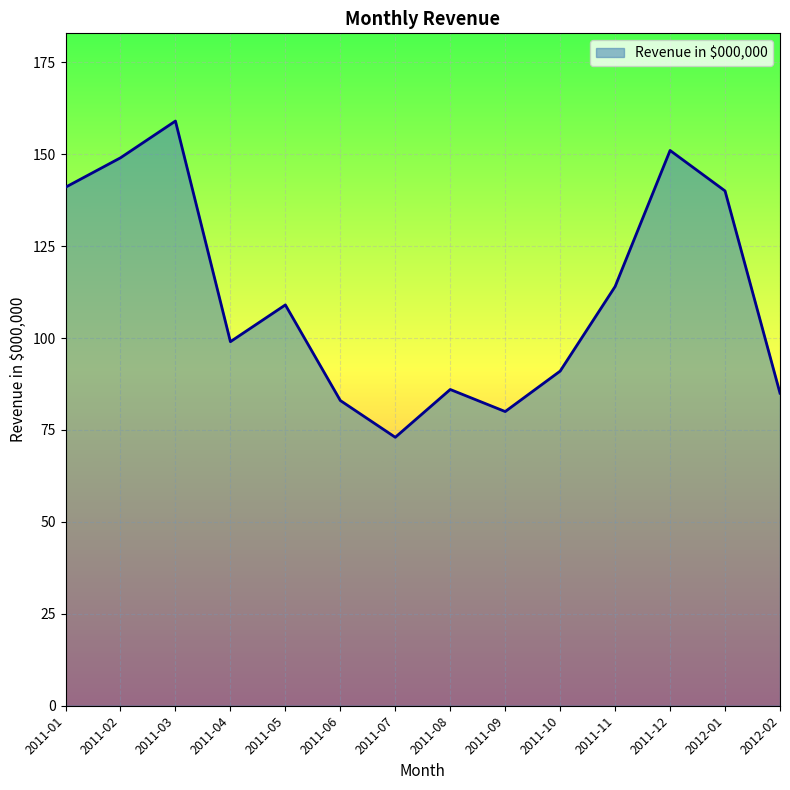

What is the approximate value at 2011-10, to the nearest 10?

90